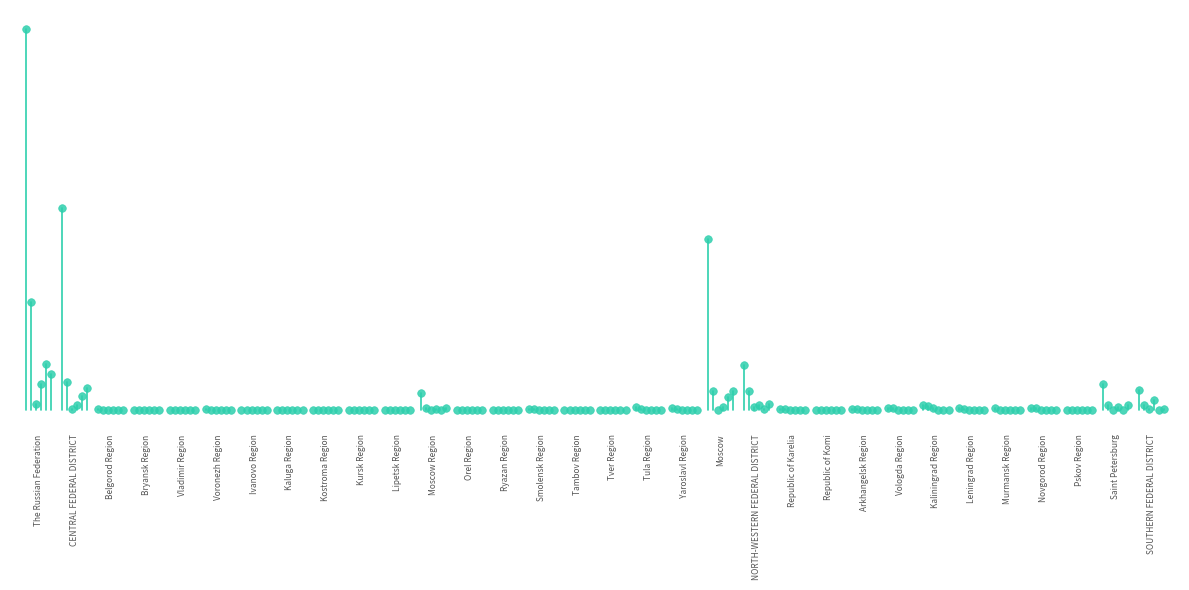

Which series reaches the minimum Y coordinate?

manufacturing